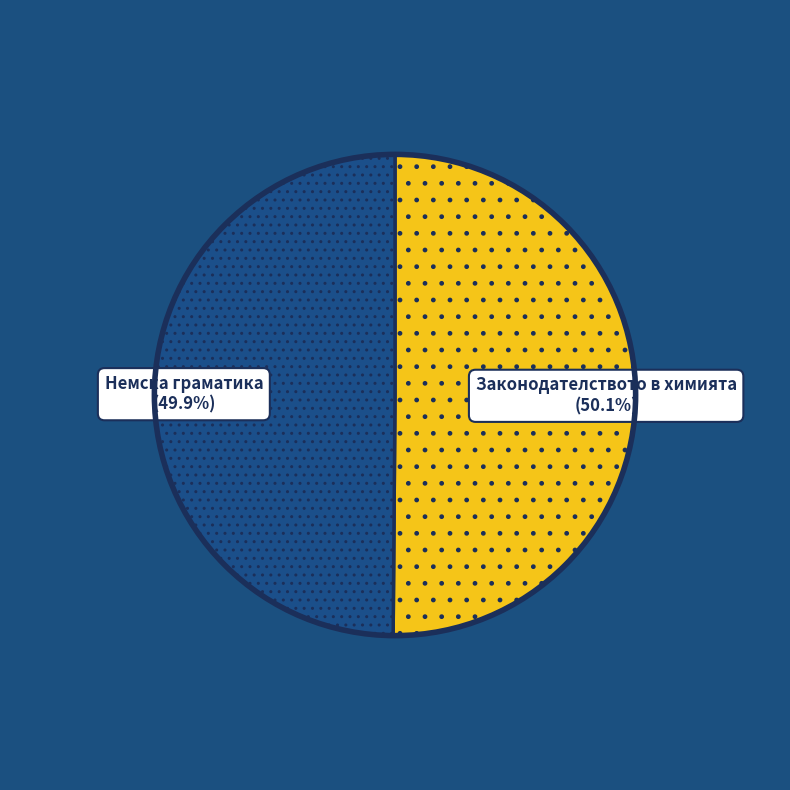

Approximately how many times larger is the value at Законодателството в химията compared to Немска граматика?

1.0